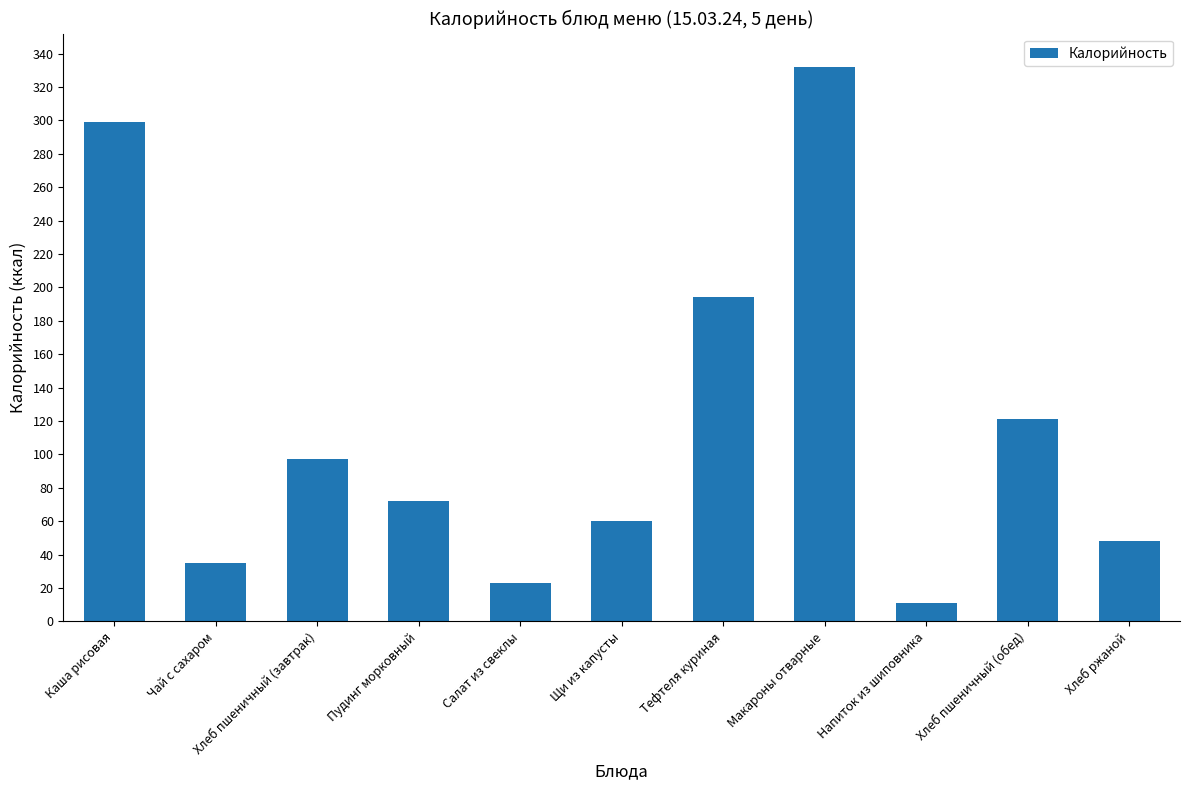

What position from the right is Чай с сахаром?

10